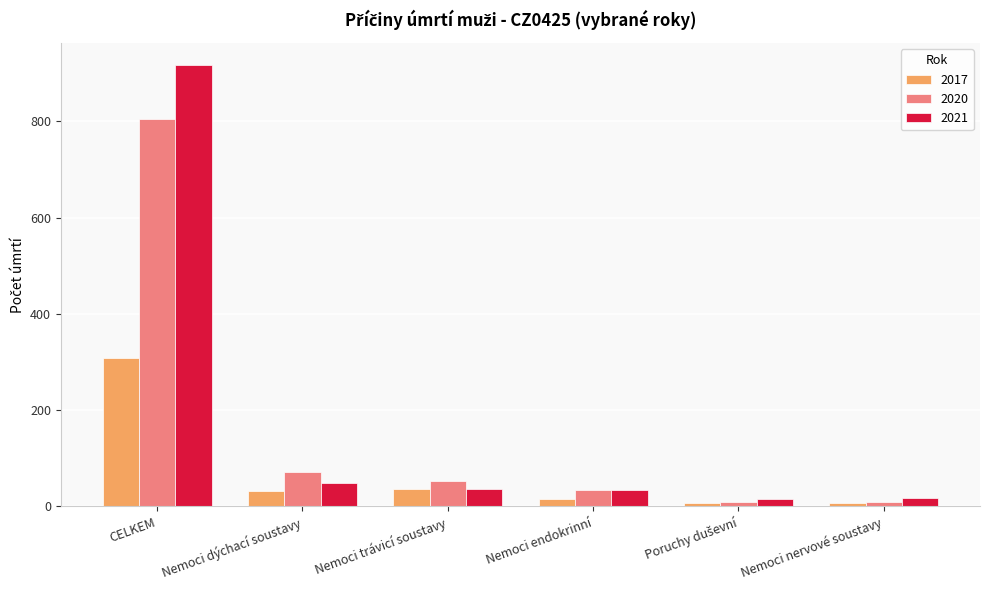

What is the sum of the 2017 values at Nemoci endokrinní and Nemoci nervové soustavy?

21